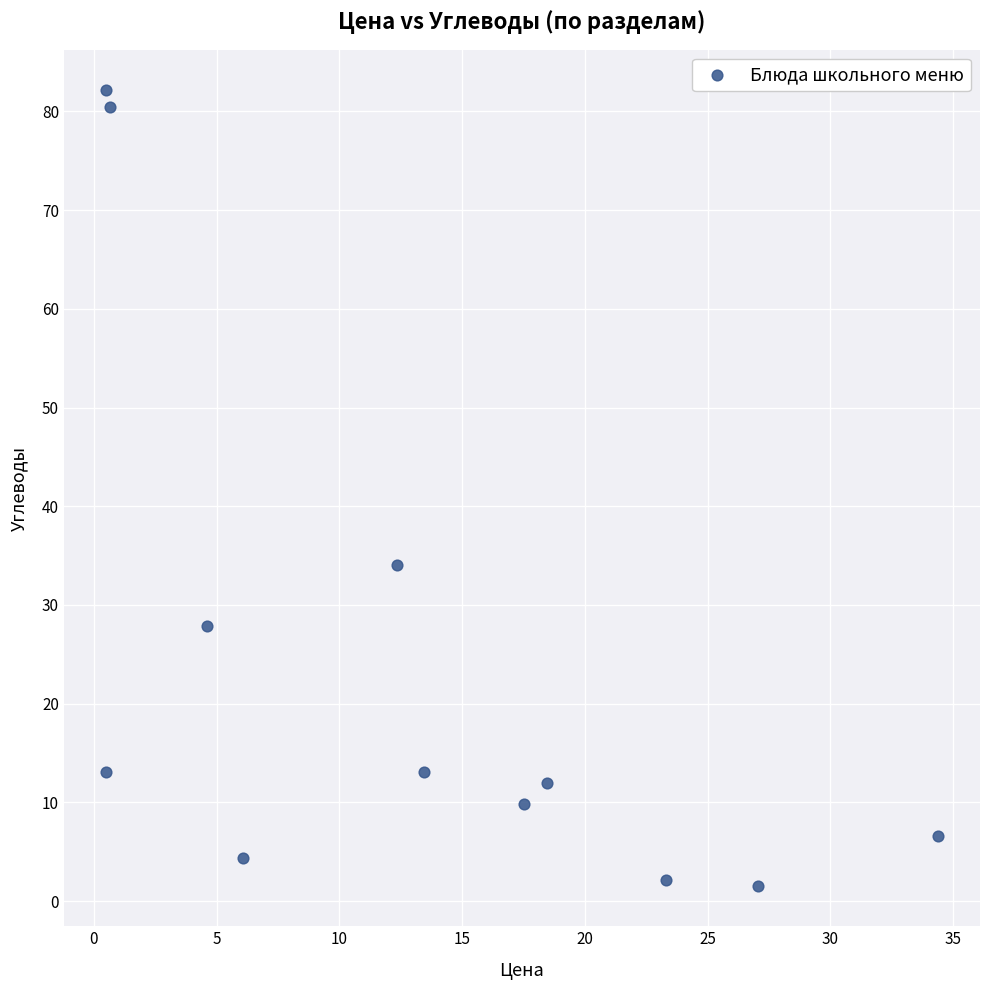

What is the range of X values (max minus min)?

33.9